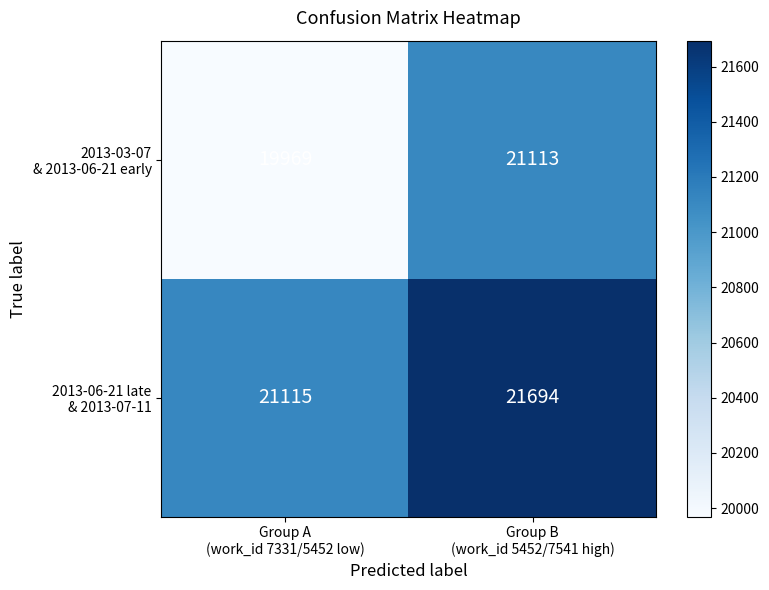

What is the spread (max minus min) of values at Group A
(work_id 7331/5452 low)?

1146